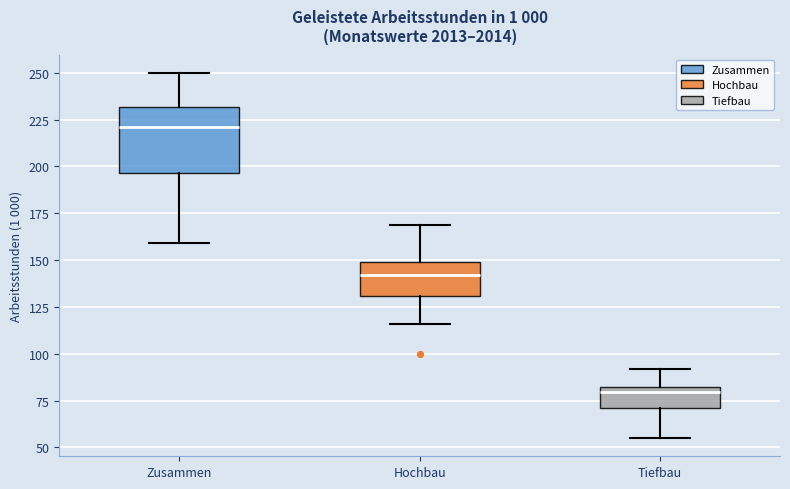

Which box is the tallest, from its lower edge to its upper edge?

Zusammen